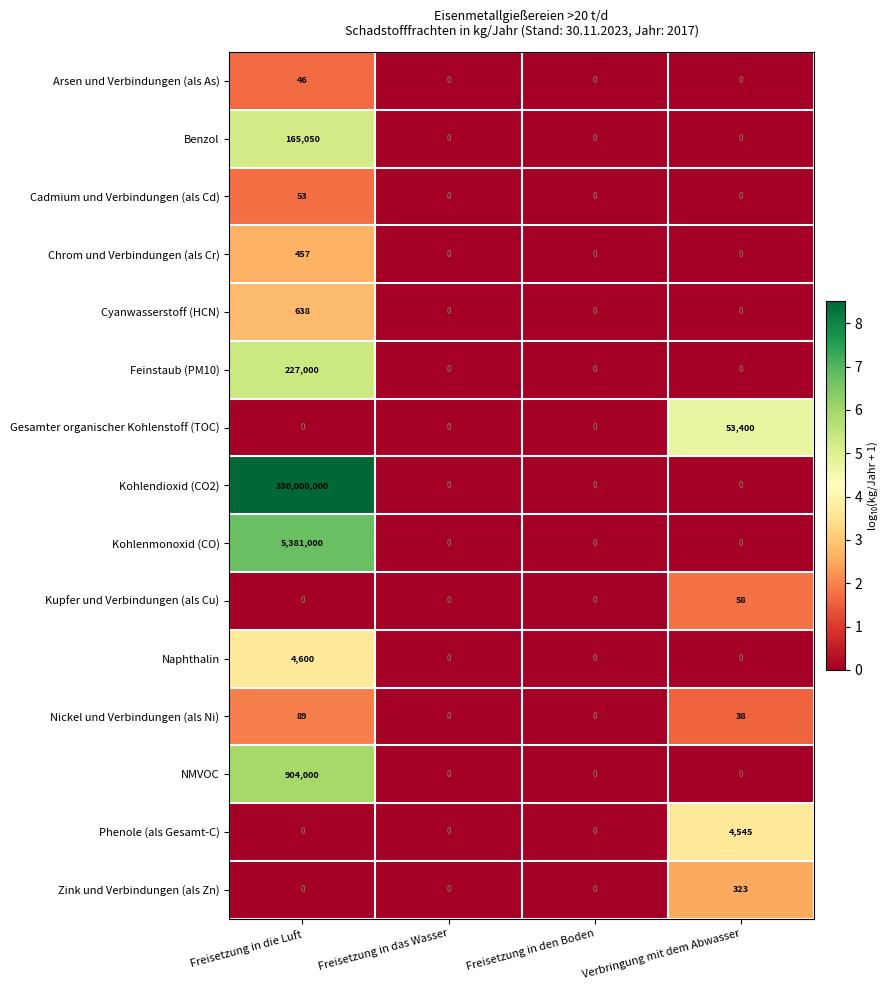

True or false: Zink und Verbindungen (als Zn) has a value of 0 at Freisetzung in das Wasser.

True